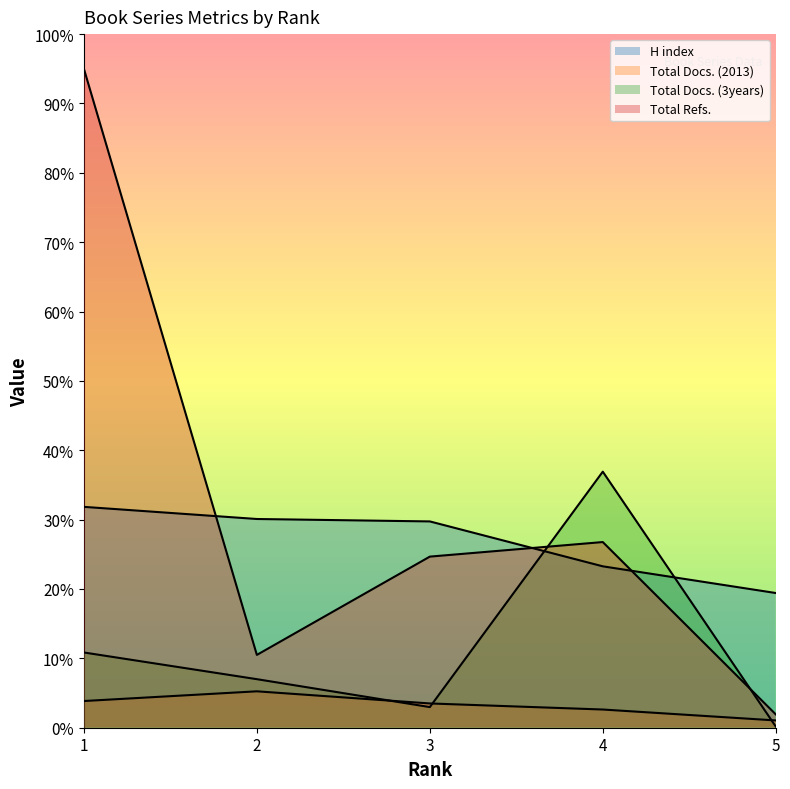

Count the number of categories in the chart.

5